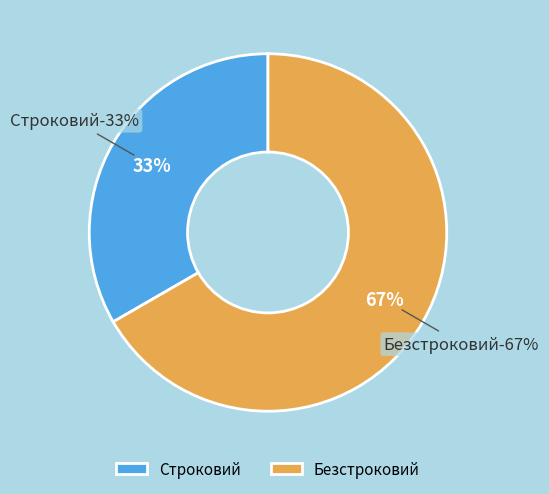

What is the majority slice?

Безстроковий